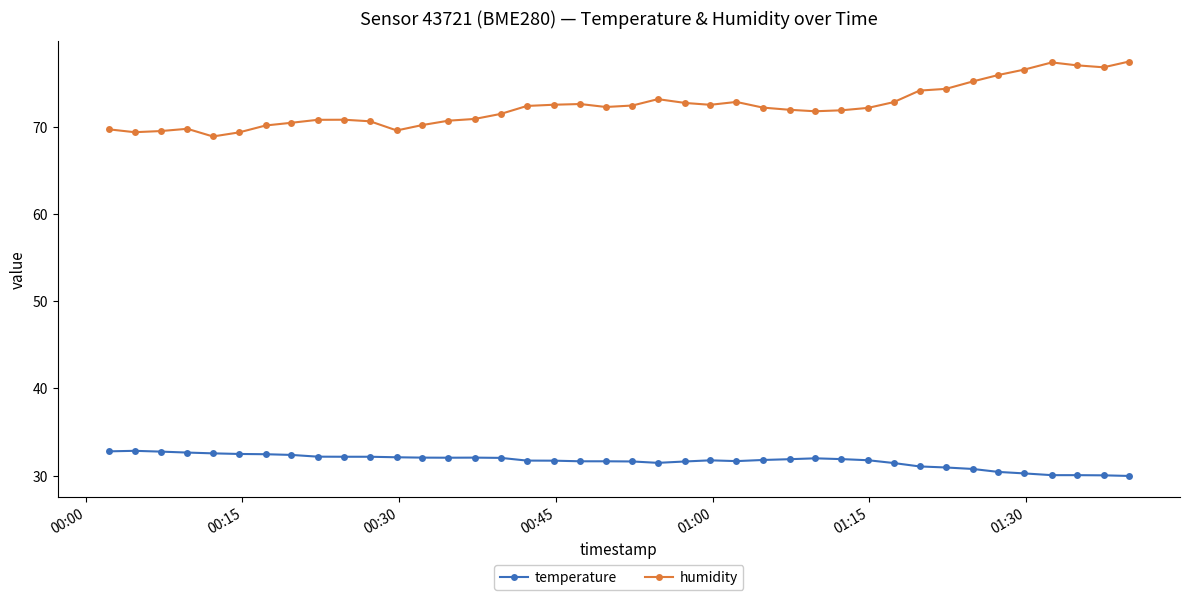

True or false: humidity has more than 1 interior local peaks.

True